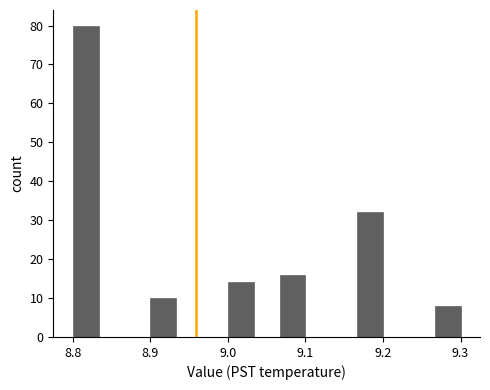

Around what value on the x-axis is the tallest bar? Give the approximate position of its centre, as read against the axis.

8.82